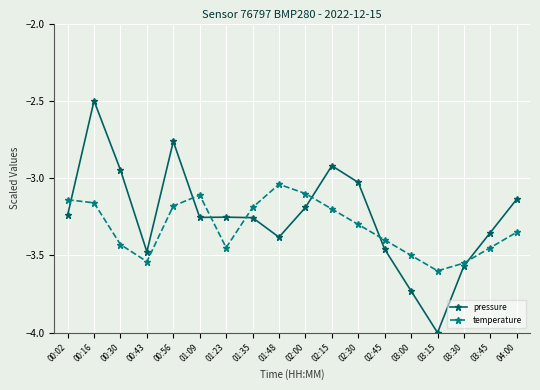

What is the difference between the pressure values at 02:00 and 01:35?

0.1